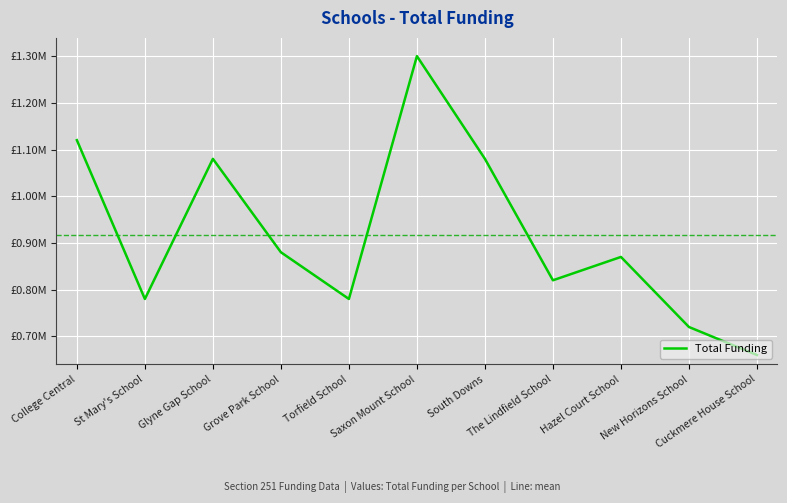

Does the chart display data point markers on the line(s)?

No